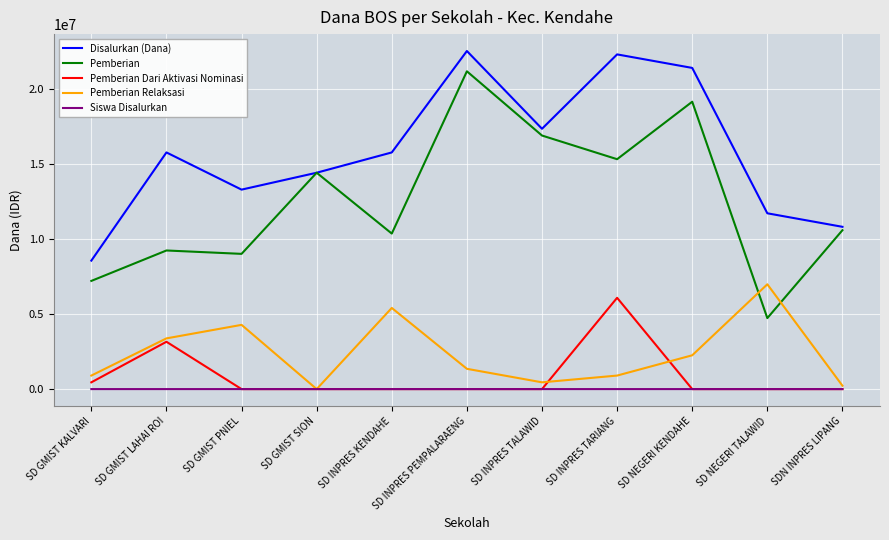

True or false: Pemberian and Pemberian Dari Aktivasi Nominasi intersect in this chart.

False